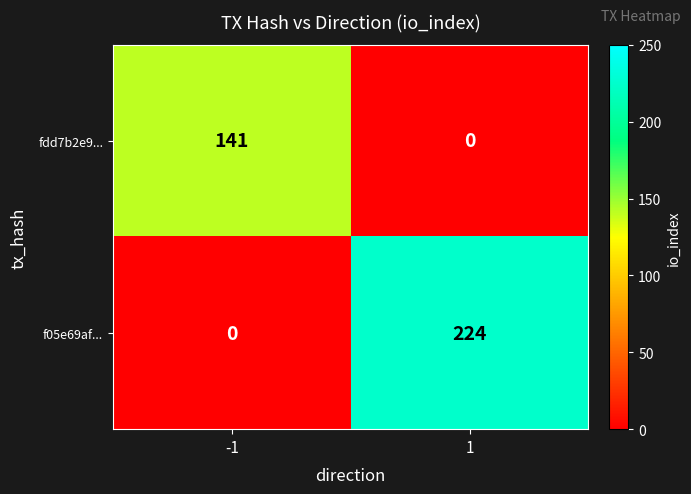

What is the difference between the maximum and minimum values in the f05e69af... series?

224